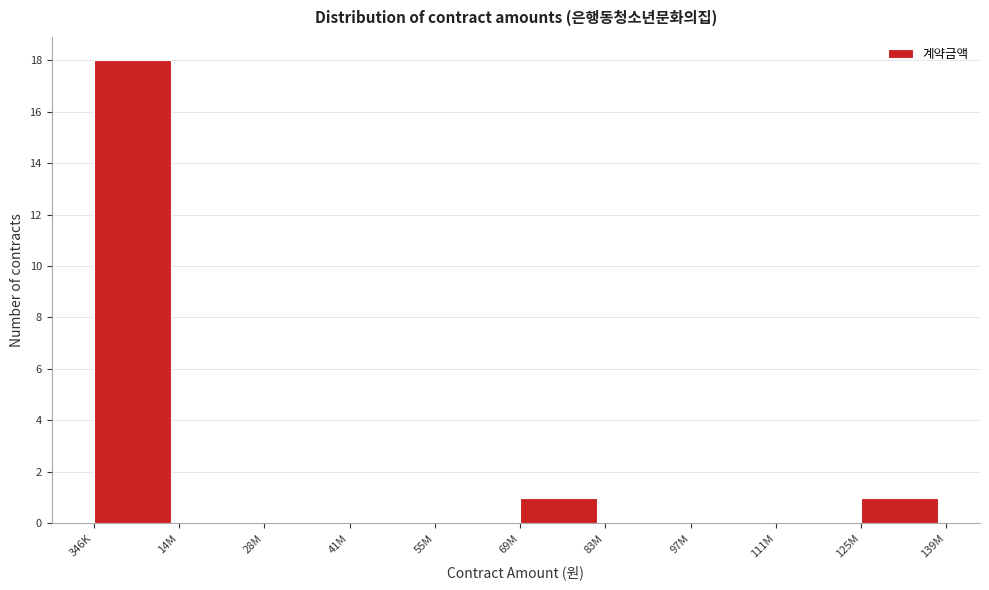

Reading left to right, list all the values displayed in this chart.

346K=18	14M=0	28M=0	41M=0	55M=0	69M=1	83M=0	97M=0	111M=0	125M=1